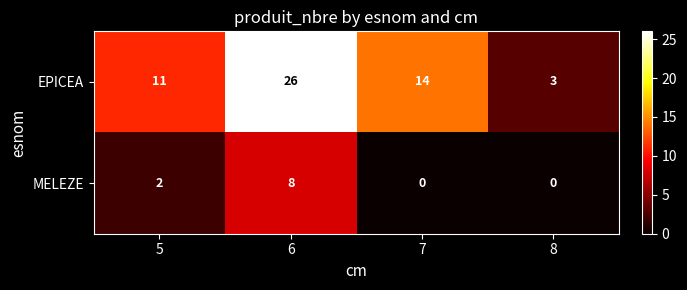

What is the highest value of the EPICEA series?

26